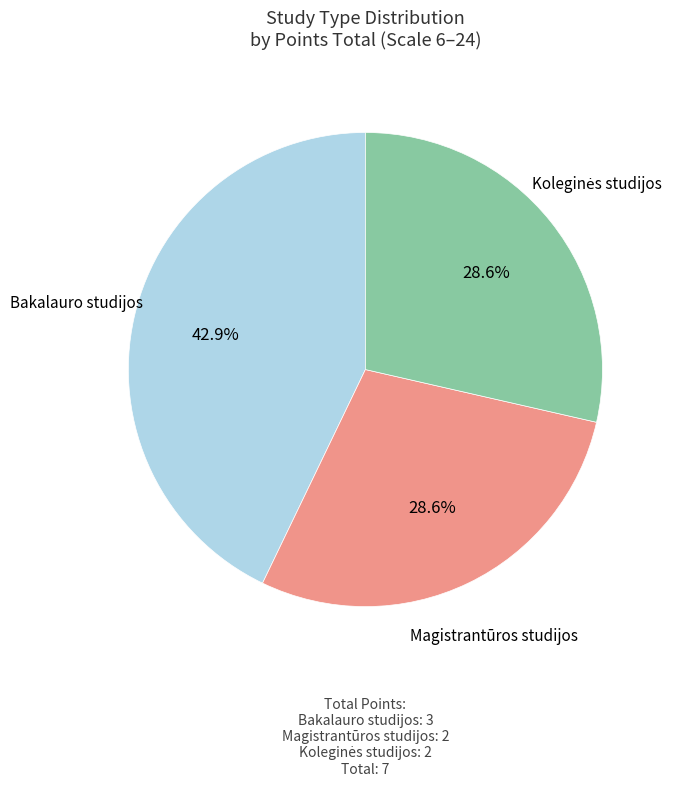

How many slices are in this pie chart?

3